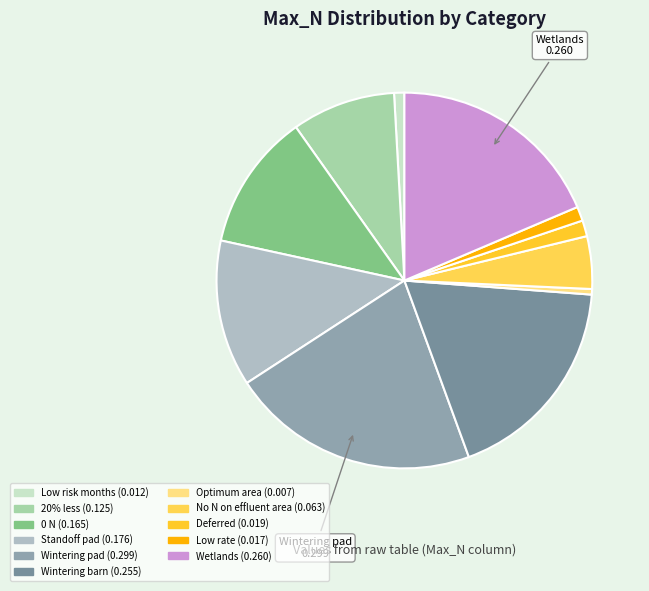

To the nearest percent, what is the average slice percentage?

9%